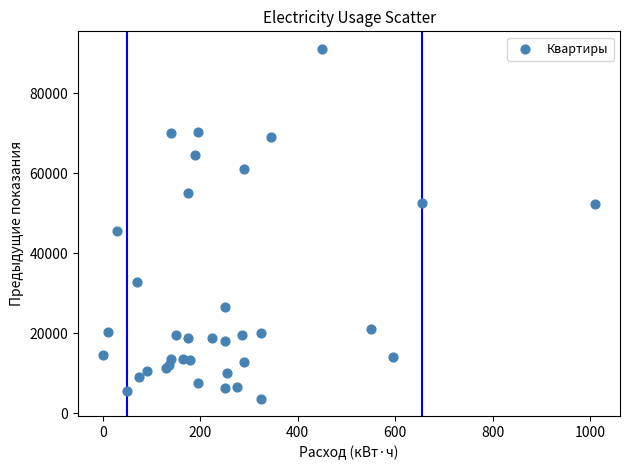

What Y value in the scatter plot is closest to 47360?

45595